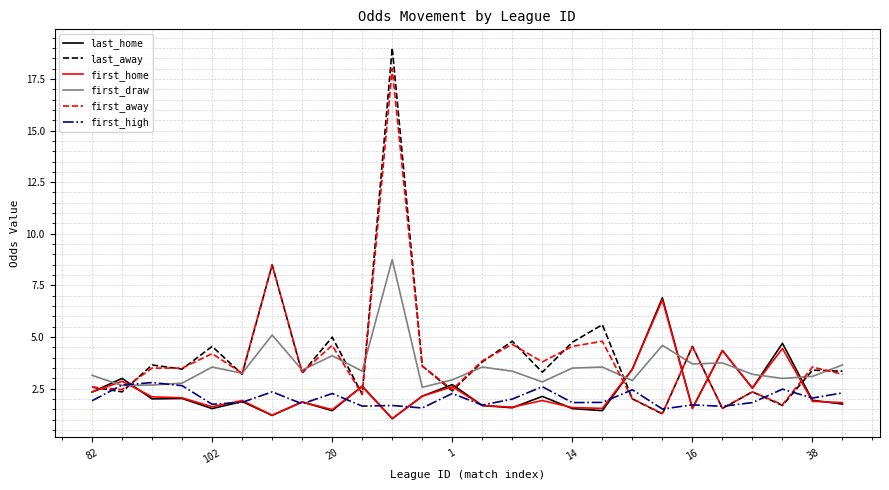

Which series has the widest spread of values?

last_away